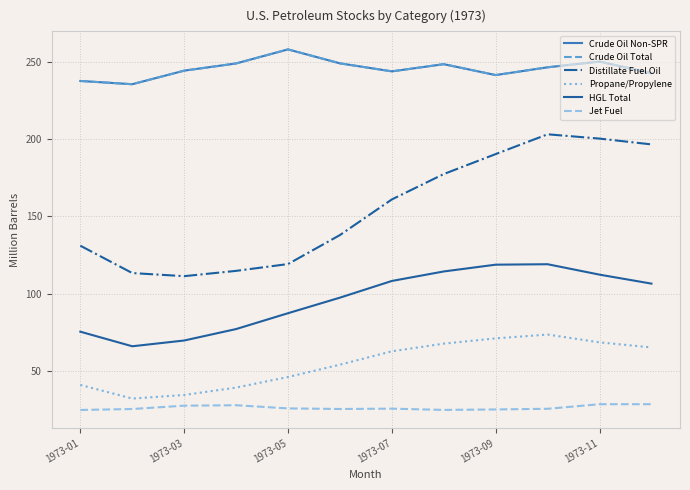

What is the difference between the maximum and second lowest values in the Jet Fuel series?

3.7